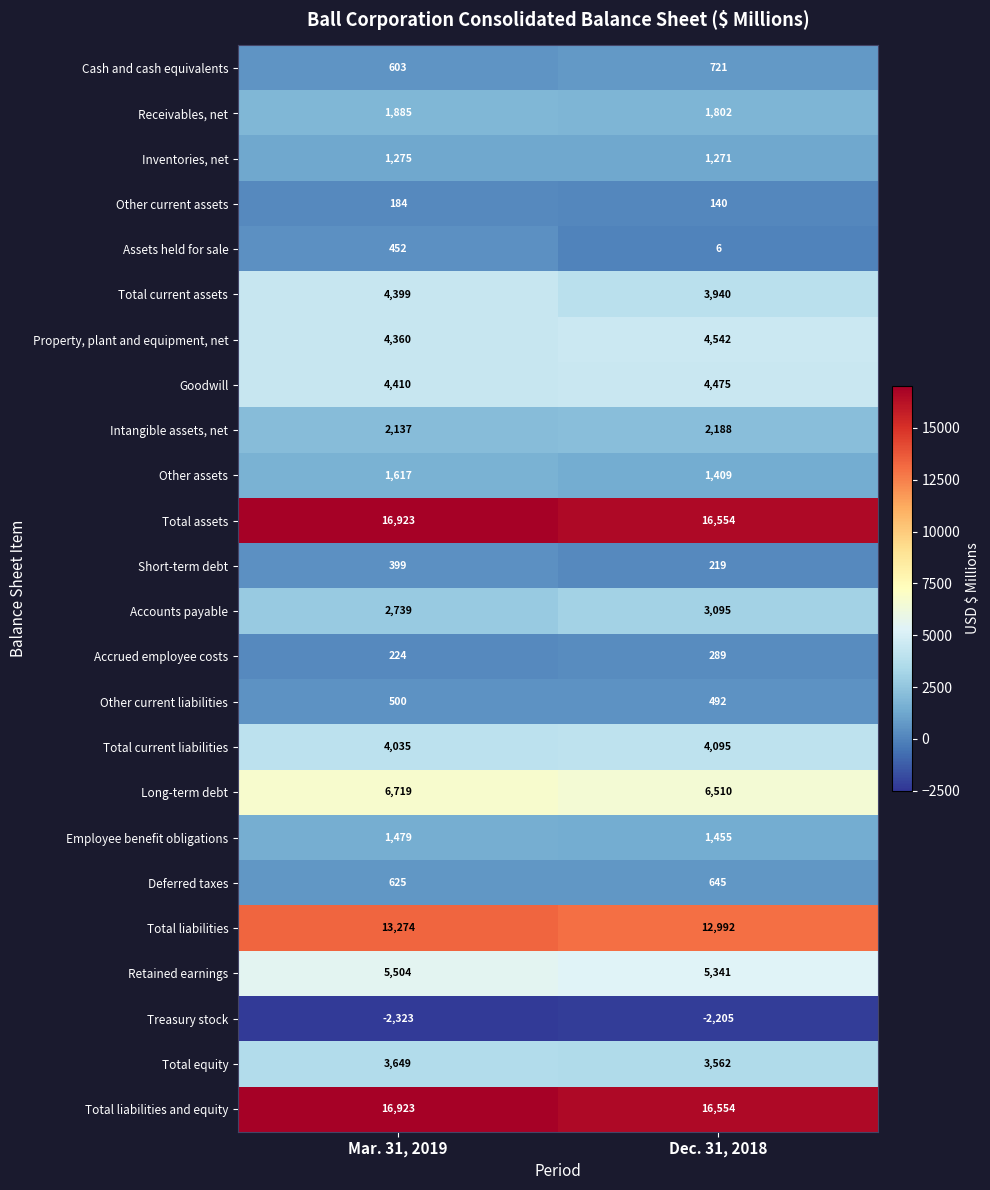

At how many categories does at least one series exceed 13312?

2